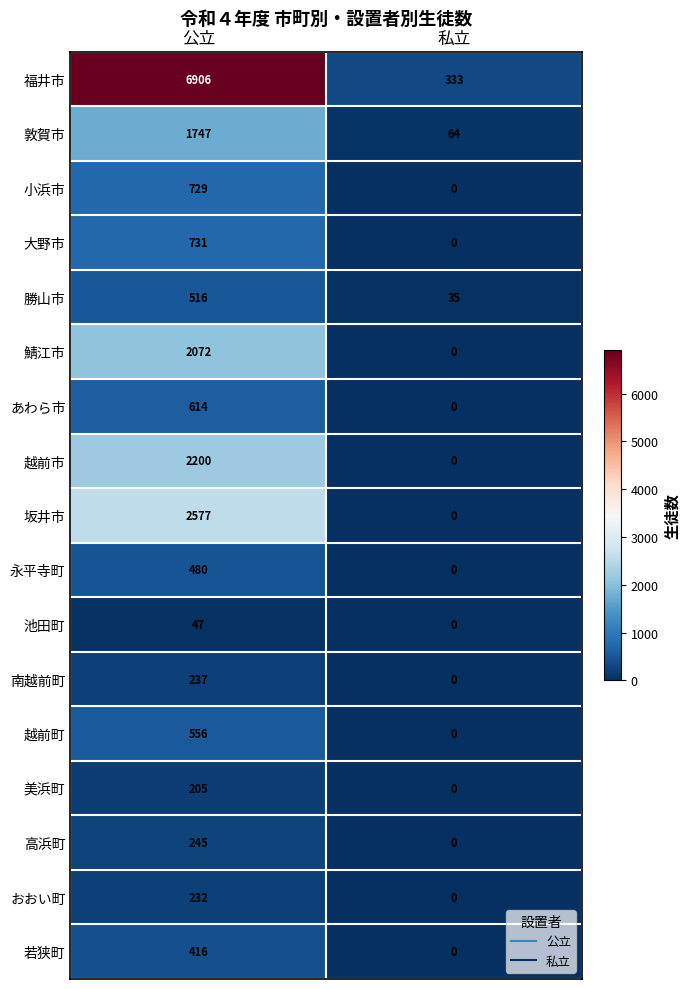

Is the value of 越前市 at 公立 greater than the value of 美浜町 at 公立?

Yes